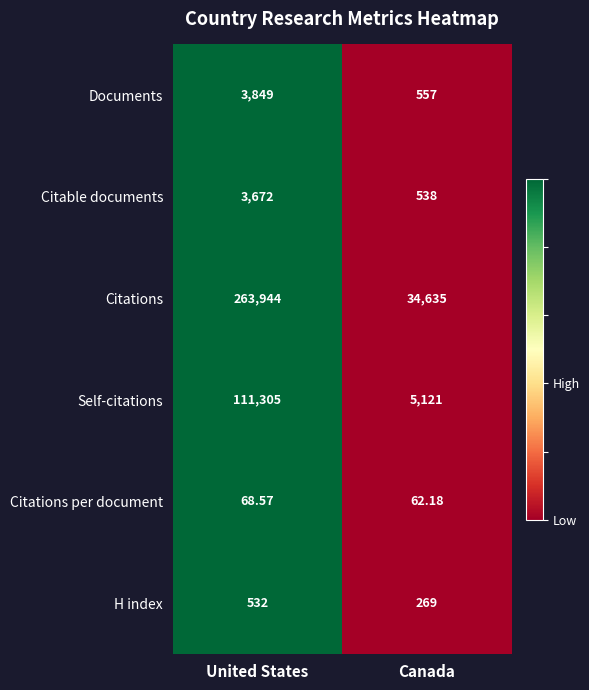

Which category has the lowest value across all series?

Canada